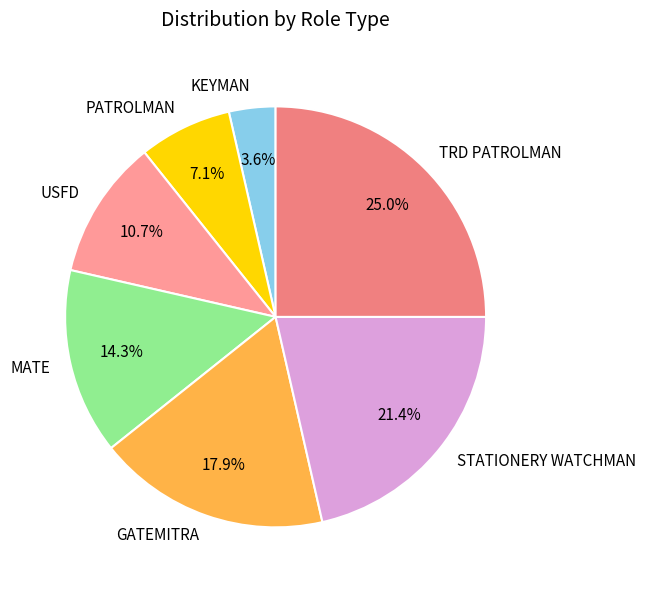

To the nearest percent, what portion does TRD PATROLMAN represent?

25%